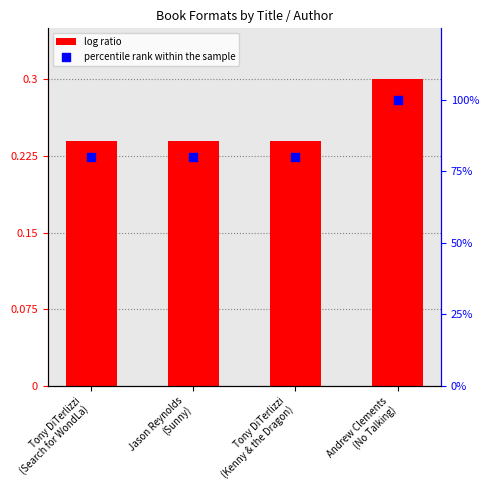

Which series reaches the maximum Y coordinate?

percentile rank within the sample